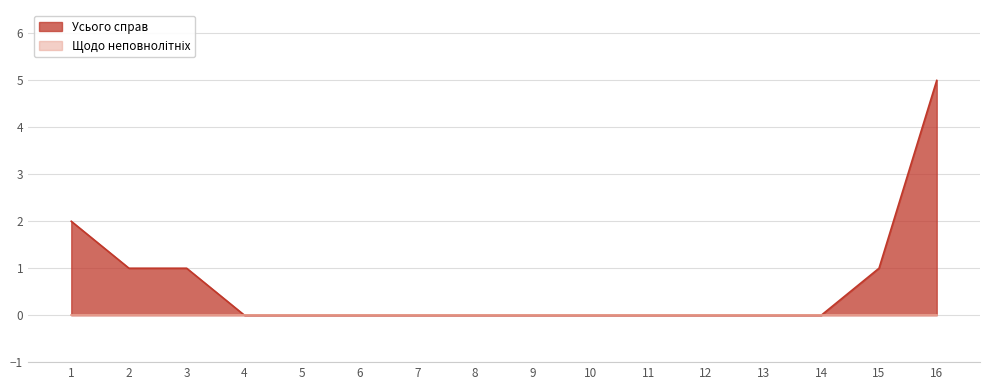

Where is the data nearest to the value 2?

1